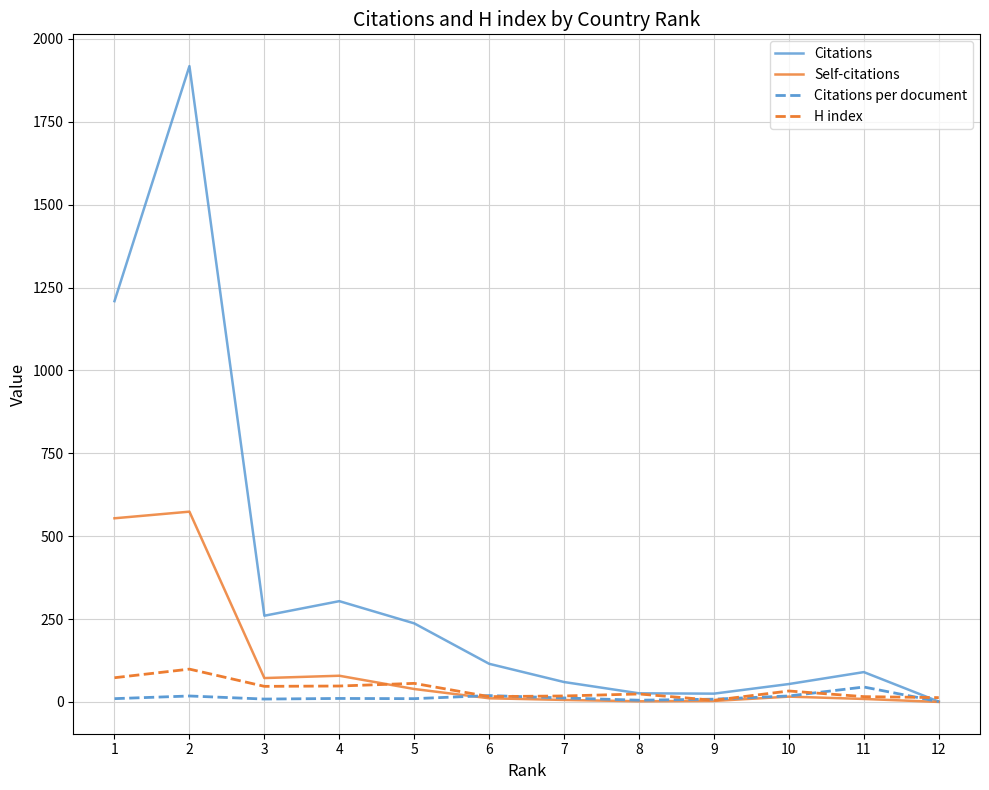

What is the maximum value for Citations?

1918.0